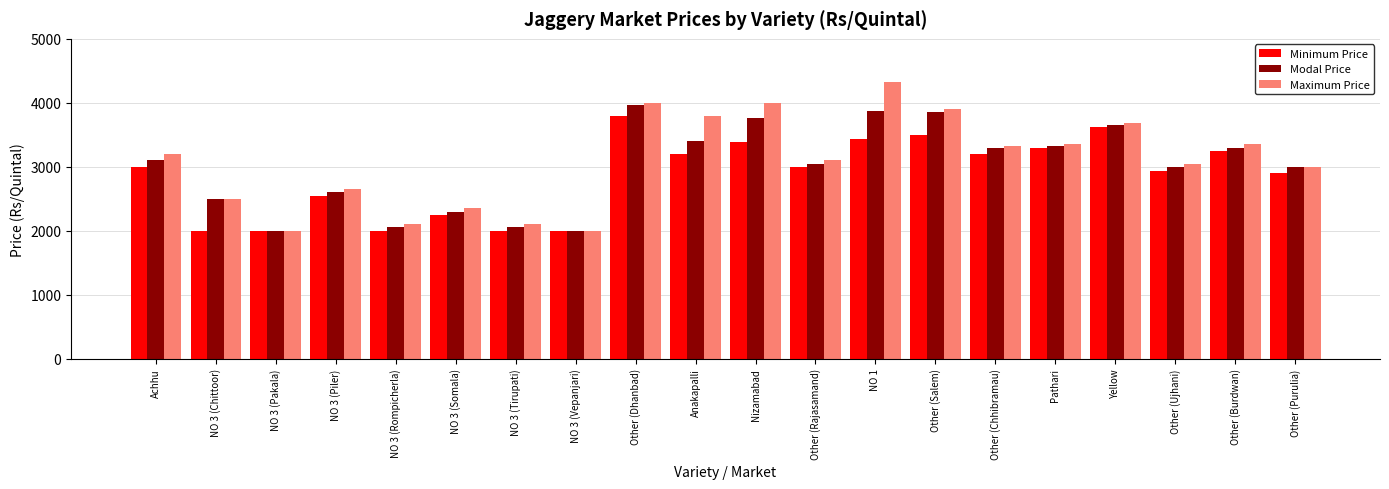

What is the sum of all Maximum Price values?

61770